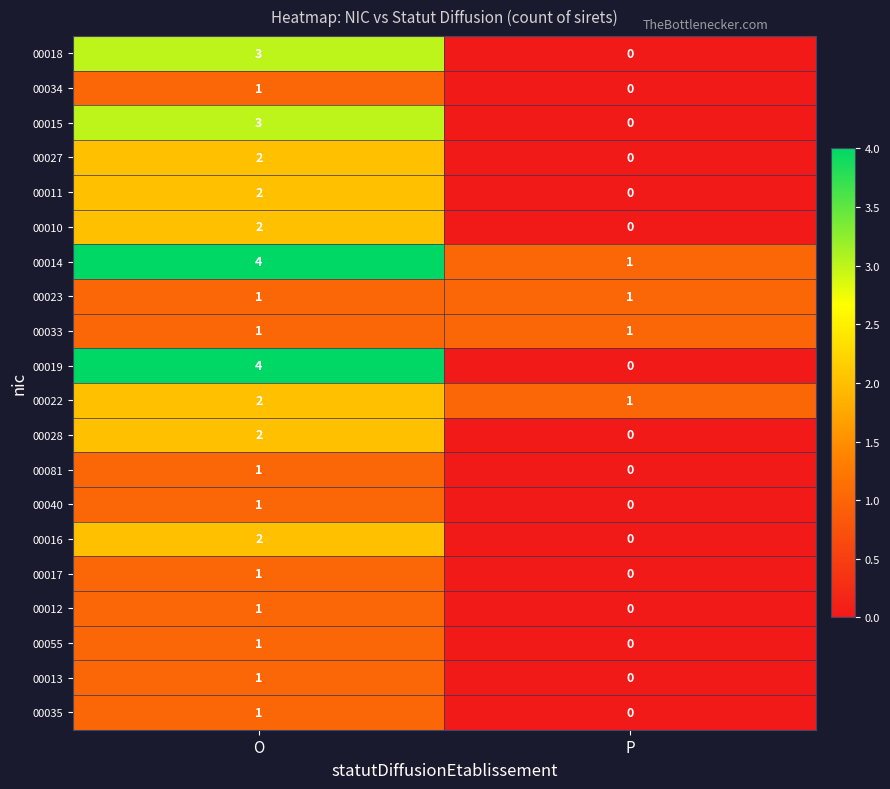

At which category is the sum across all series the highest?

O